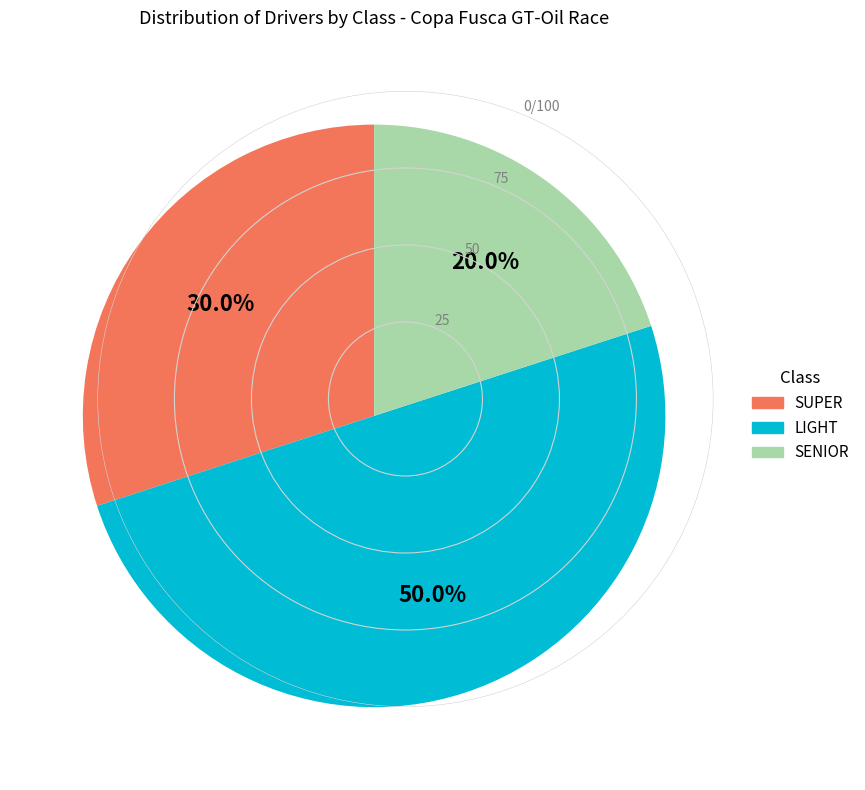

To the nearest percent, what percentage of the pie is LIGHT?

50%